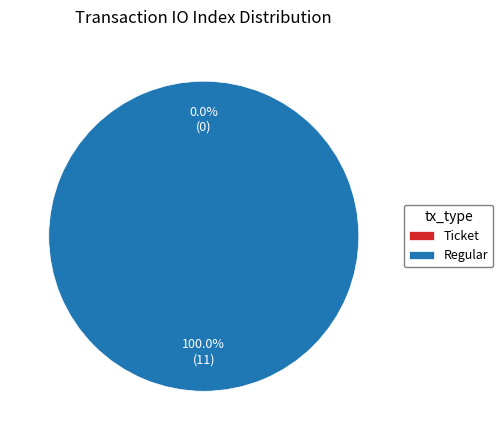

How many segments does this pie chart have?

2